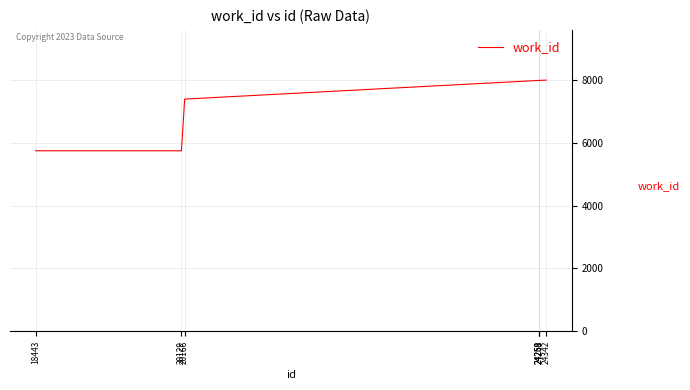

What is the average value?

7259